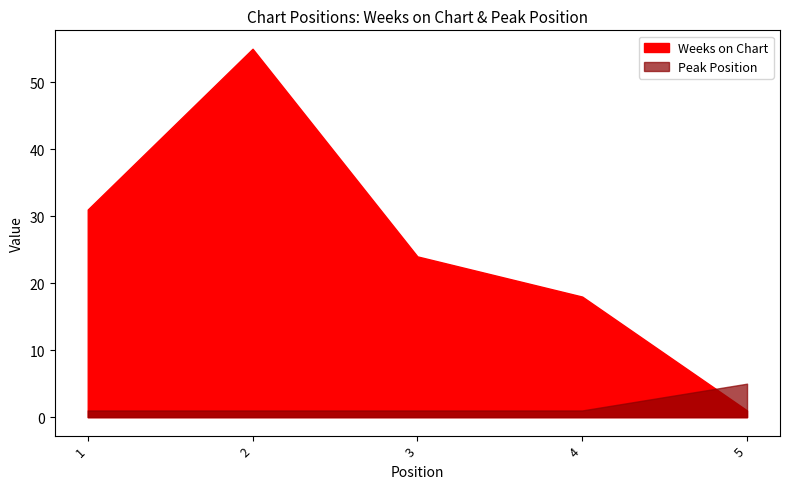

Between 4 and 5, which is larger?

4